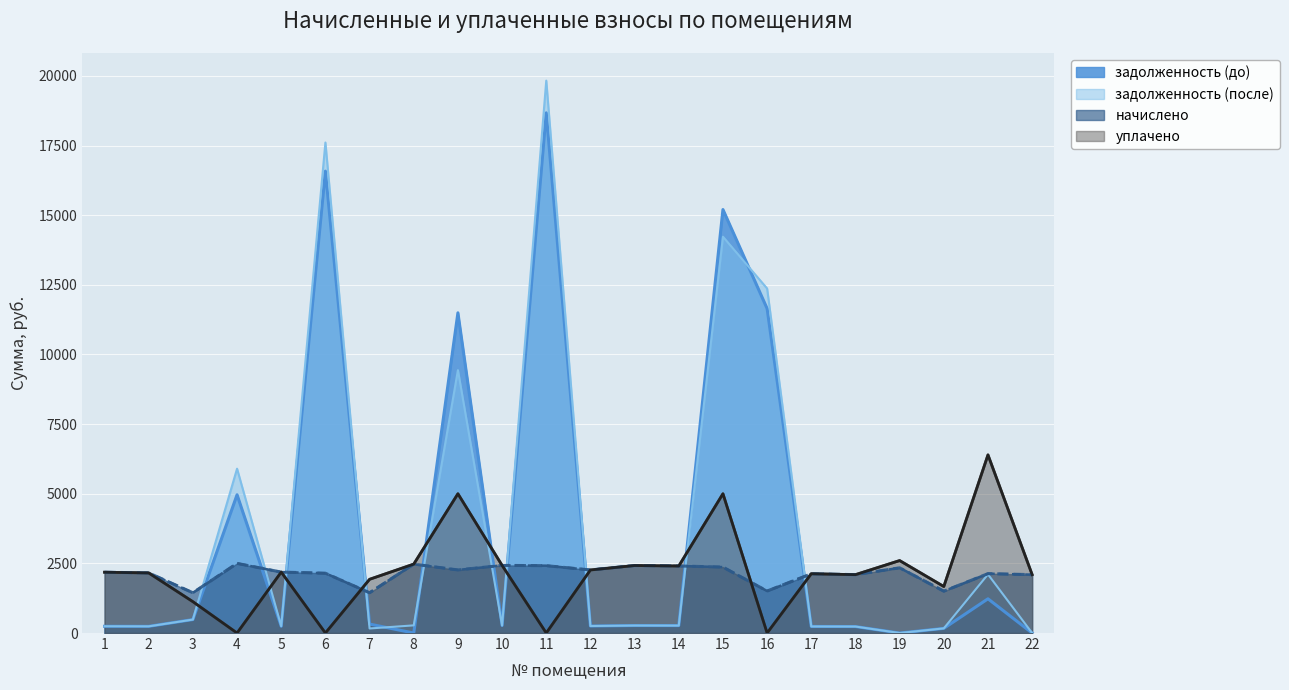

Rank the series by their maximum value, from lowest to highest.

начислено, уплачено, задолженность (до), задолженность (после)